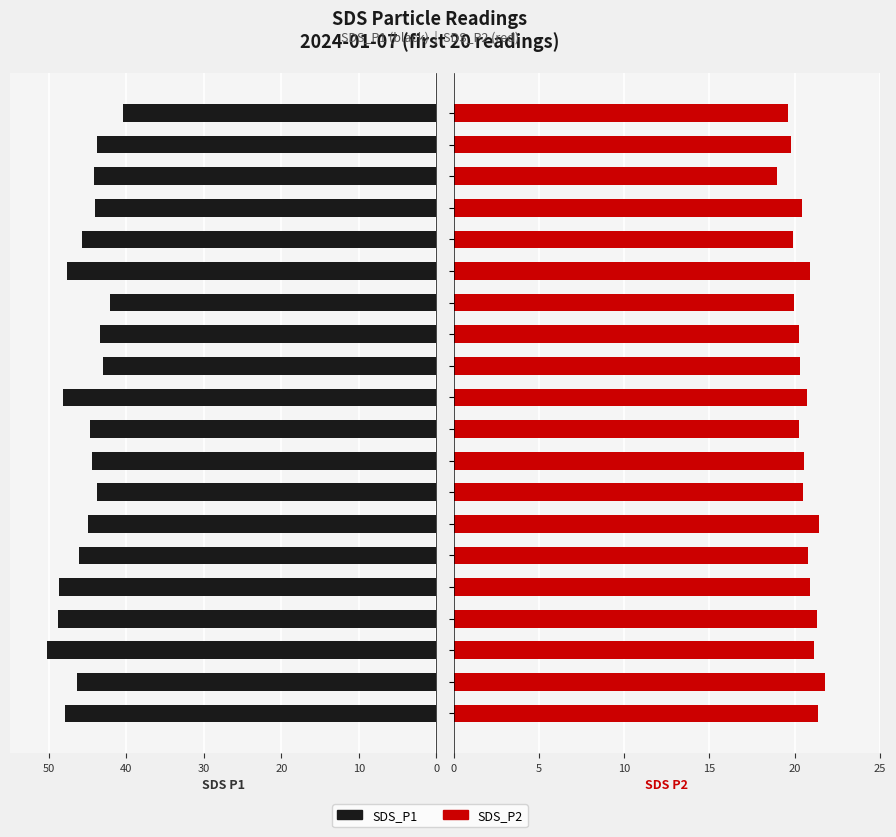

How many bars are there in total?

40